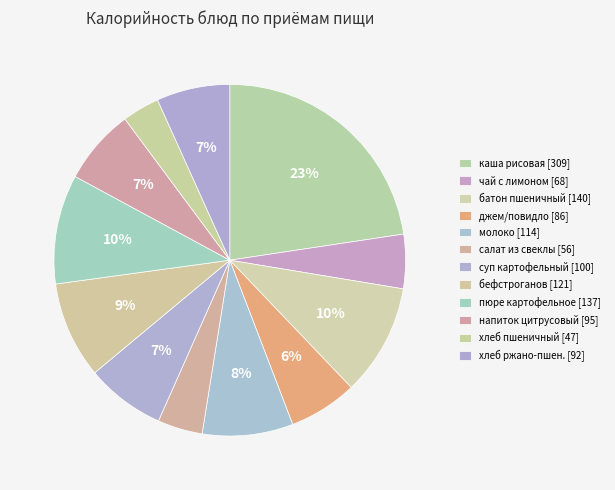

To the nearest percent, what is the difference between the largest and smallest slice percentages?

19%